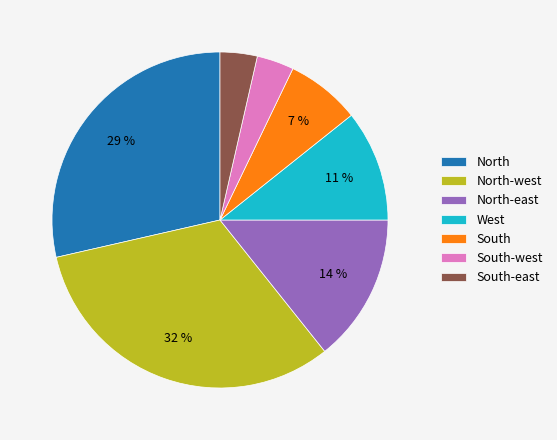

Combined, do North and South-west account for over 50%?

No